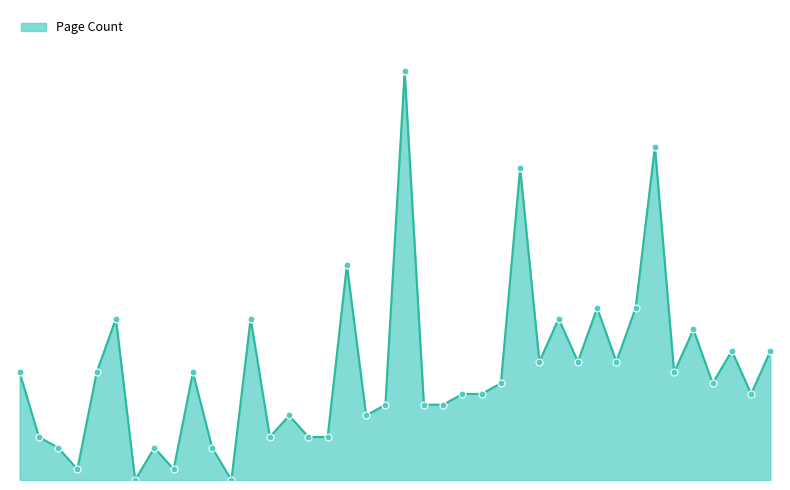

Does the chart have visible grid lines?

No